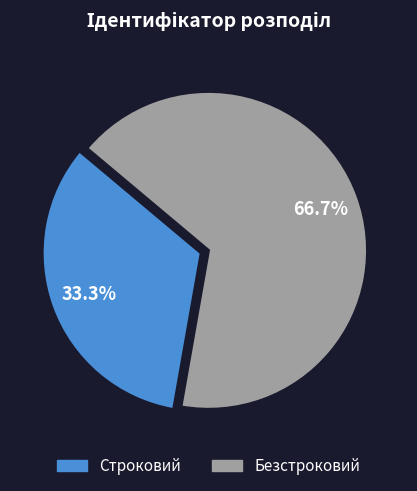

Count the number of slices in the pie.

2